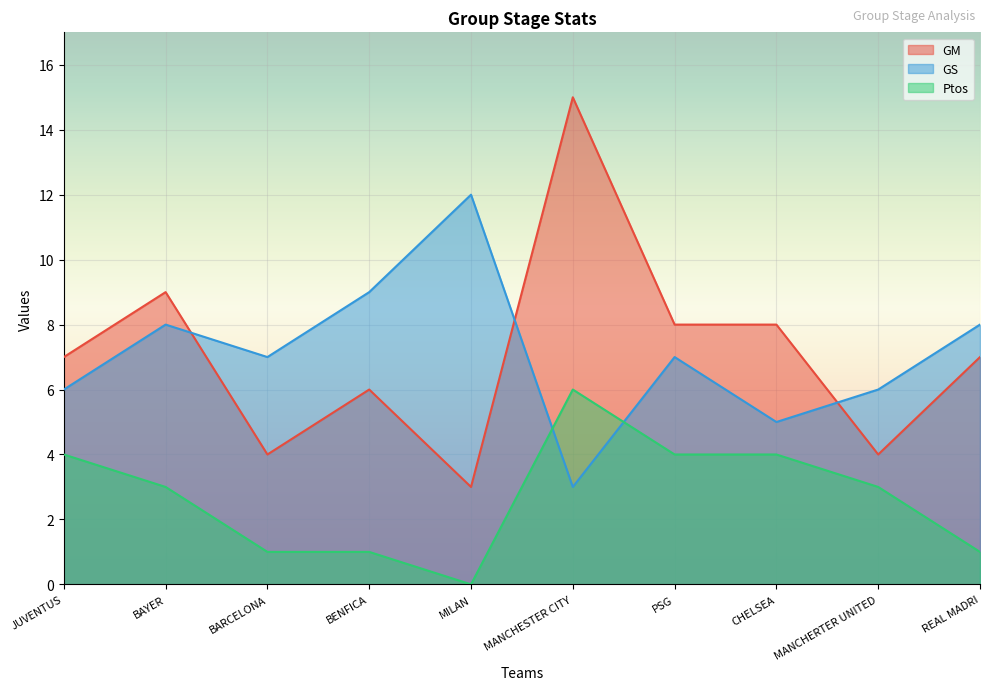

At which label does GS reach its minimum?

MANCHESTER CITY